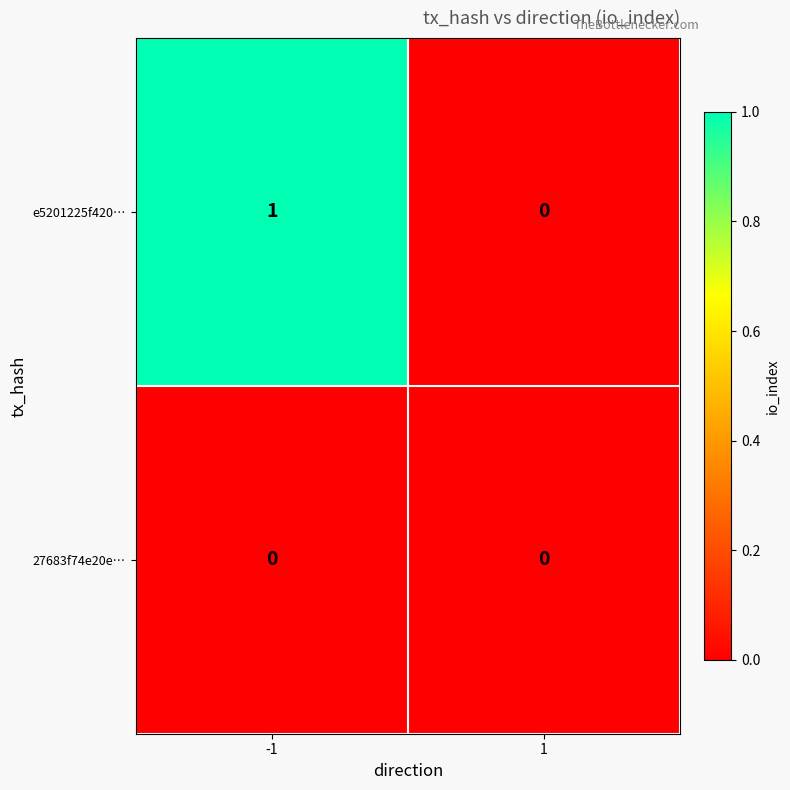

Between -1 and 1, which series saw the biggest shift?

e5201225f420…